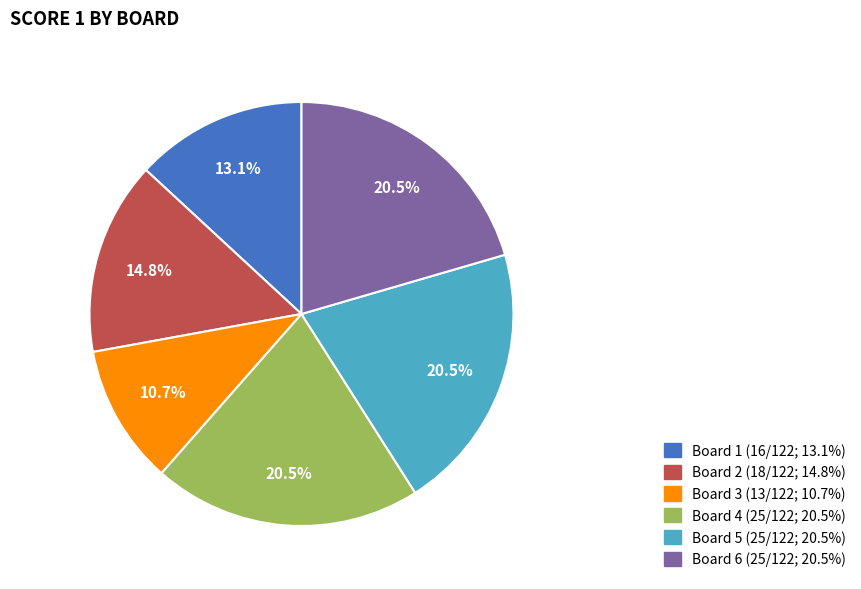

Count the number of slices in the pie.

6